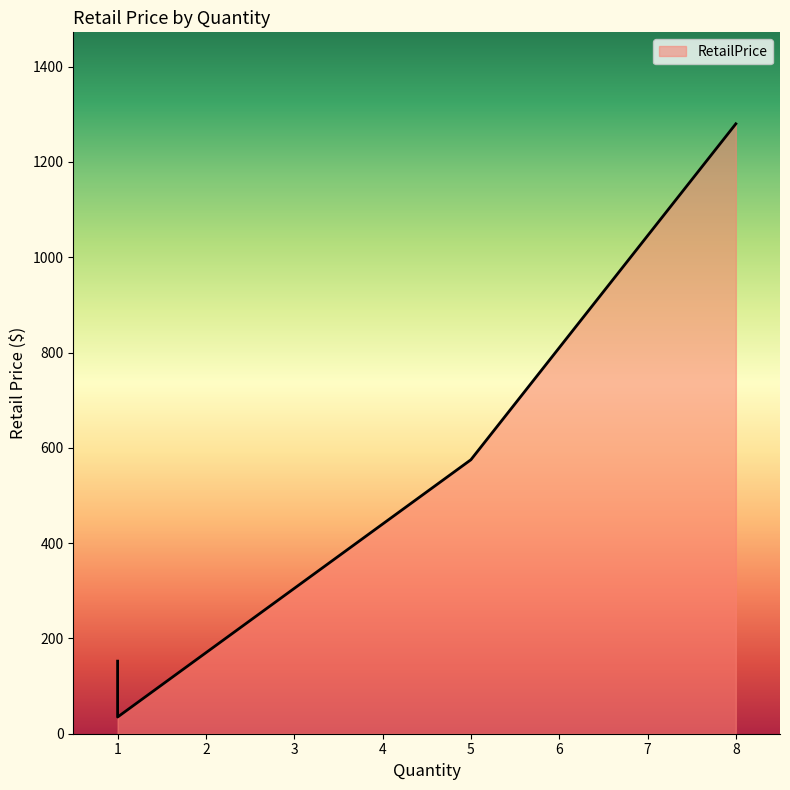

The value at 1 is 35.0. True or false?

True